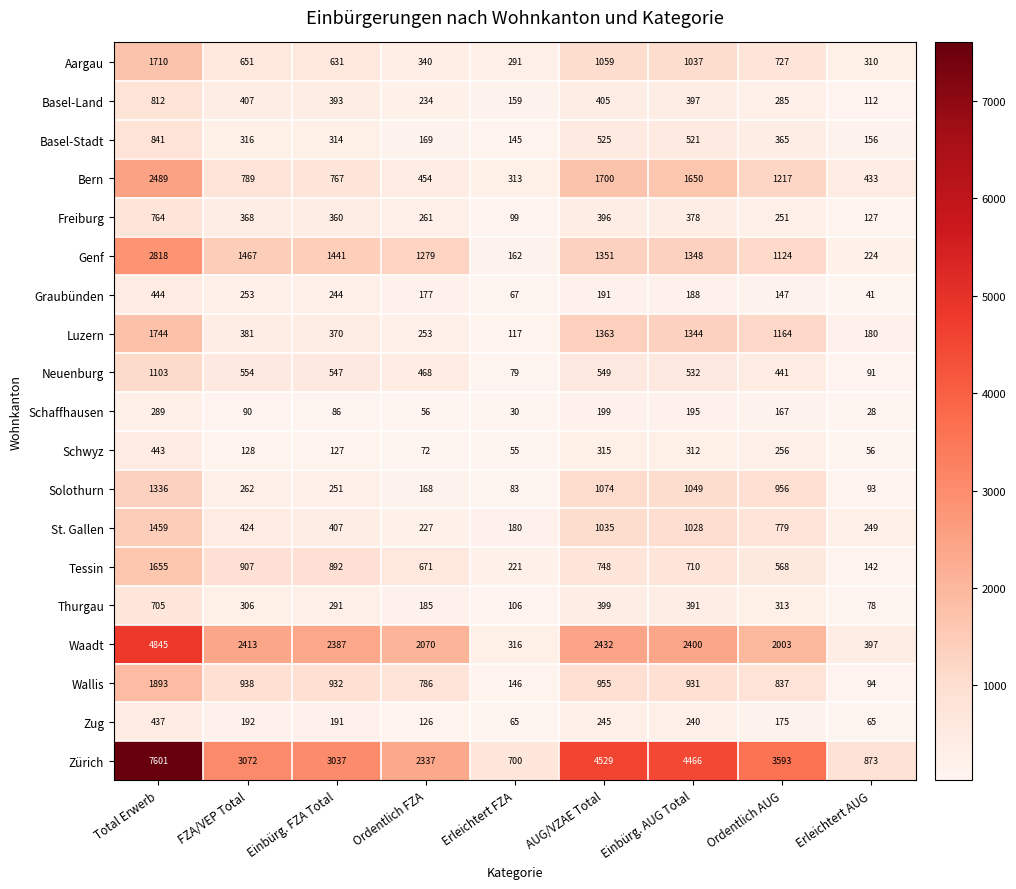

What is the total value across all series at Total Erwerb?

33388